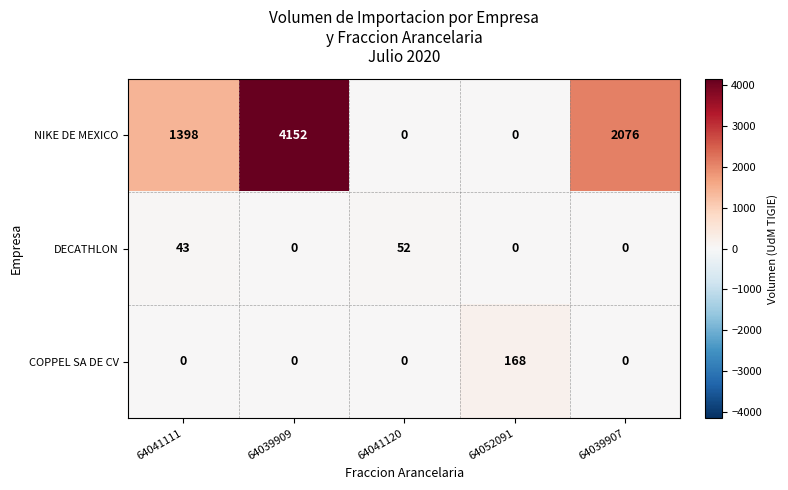

What is the difference between the maximum and minimum values in the NIKE DE MEXICO series?

4152